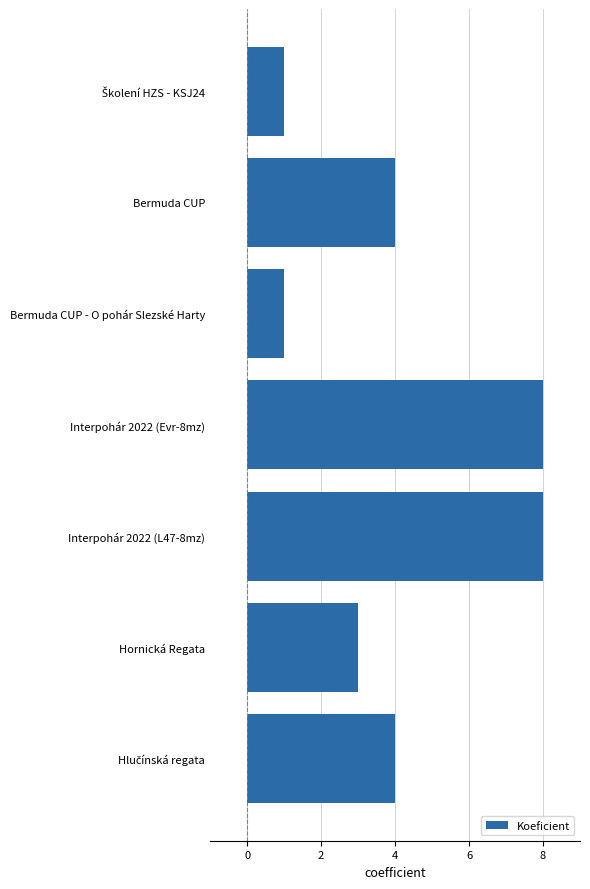

What is the label of the 4th bar from the bottom?

Interpohár 2022 (Evr-8mz)